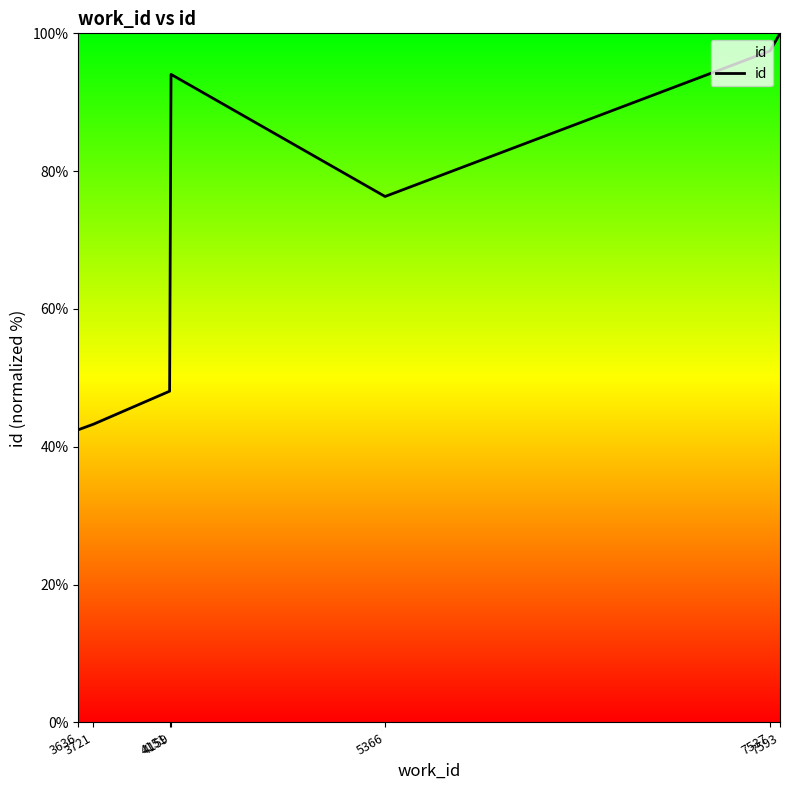

Count the number of data series in this chart.

1